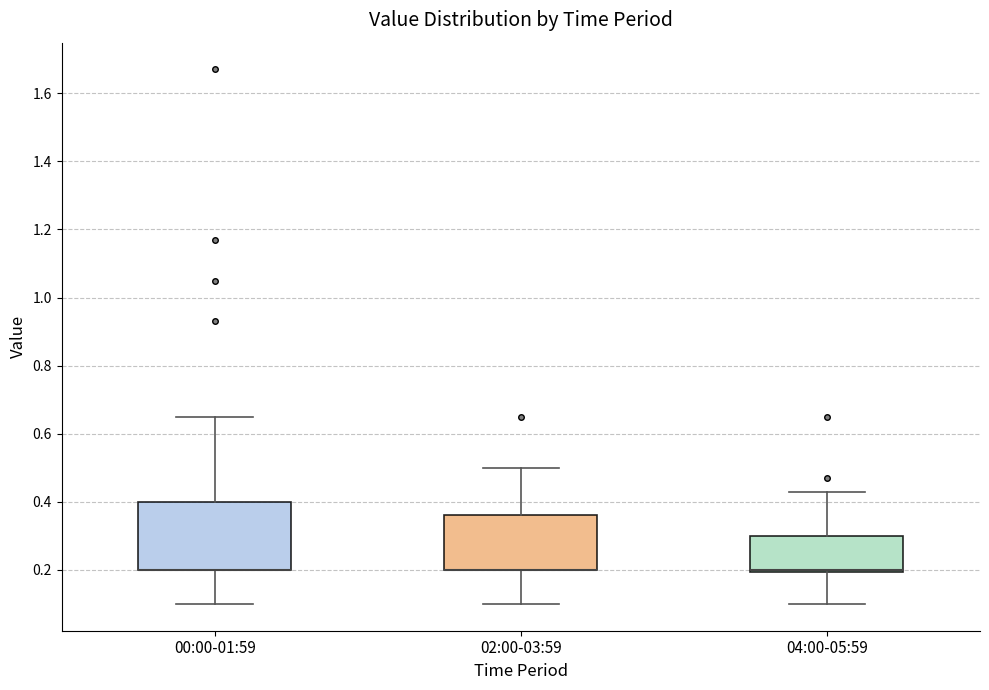

Reading left to right, transcribe this box plot: for each box, give where its median line is, the range the box spans, and where its two whiskers end, as read against the y-axis. The values are not printed on the chart, so give them approximately, as read against the axis.

00:00-01:59: median 0.20 (drawn on the box's lower edge), box 0.20 to 0.40, whiskers 0.10 to 0.66
02:00-03:59: median 0.20 (drawn on the box's lower edge), box 0.20 to 0.36, whiskers 0.10 to 0.50
04:00-05:59: median 0.20 (drawn on the box's lower edge), box 0.20 to 0.30, whiskers 0.10 to 0.44